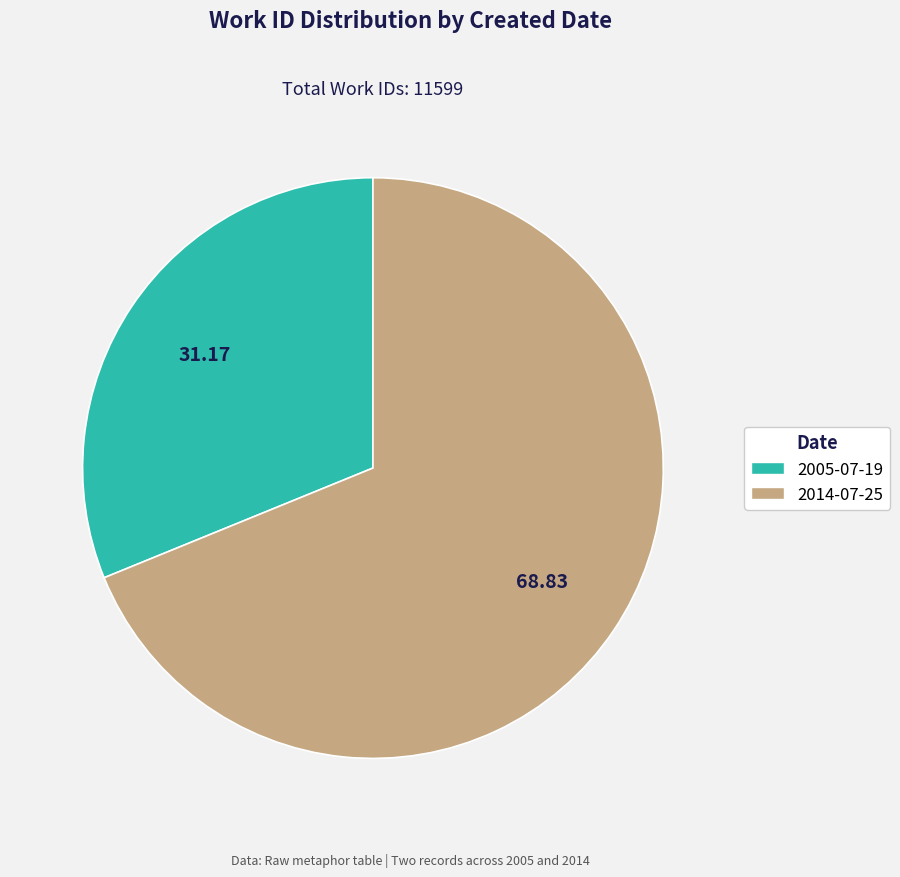

Between 2005-07-19 and 2014-07-25, which is larger?

2014-07-25